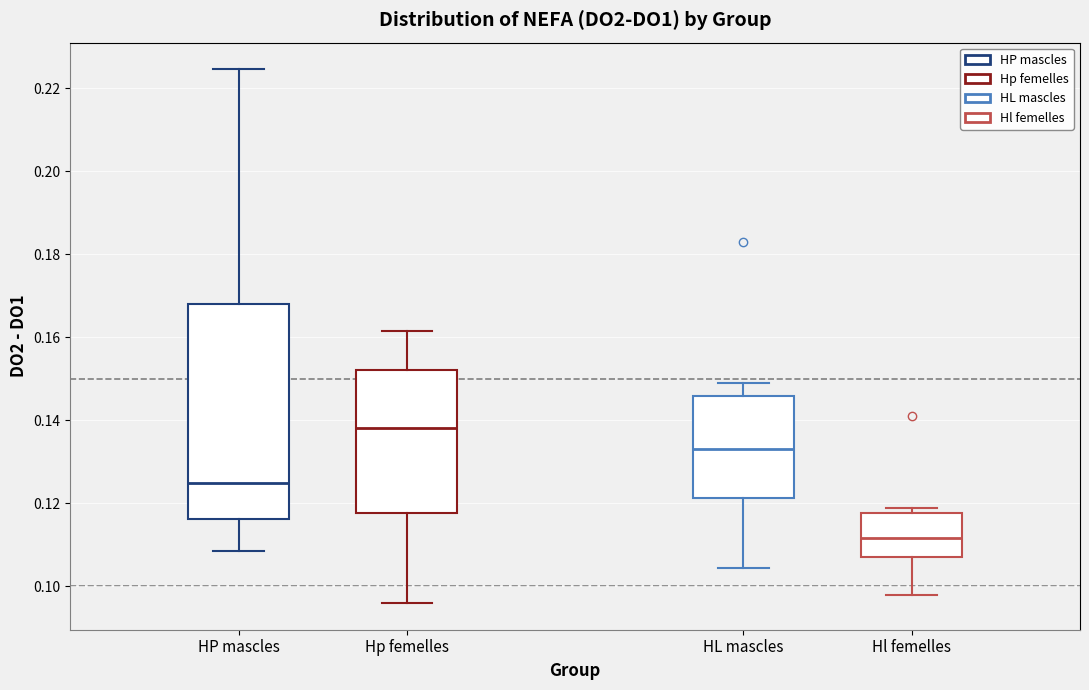

Reading left to right, read every box against the y-axis: the position of its median line, the range the box covers, and the ends of its whiskers. The values are not printed on the chart, so give them approximately, as read against the axis.

HP mascles: median 0.126, box 0.116 to 0.168, whiskers 0.108 to 0.224
Hp femelles: median 0.138, box 0.118 to 0.152, whiskers 0.096 to 0.162
HL mascles: median 0.134, box 0.122 to 0.146, whiskers 0.104 to 0.150
Hl femelles: median 0.112, box 0.108 to 0.118, whiskers 0.098 to 0.120